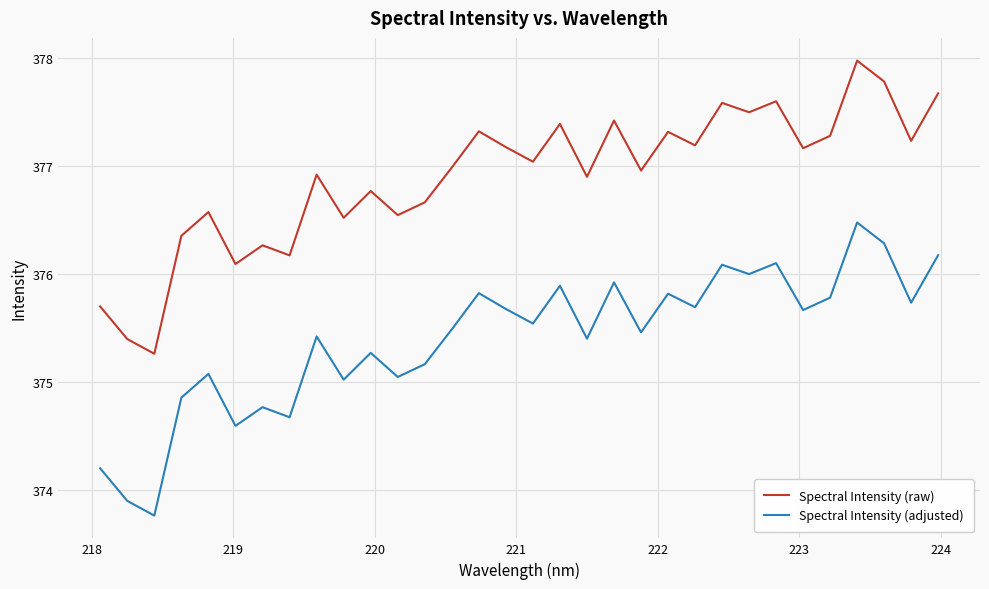

True or false: Spectral Intensity (adjusted) and Spectral Intensity (raw) intersect in this chart.

False